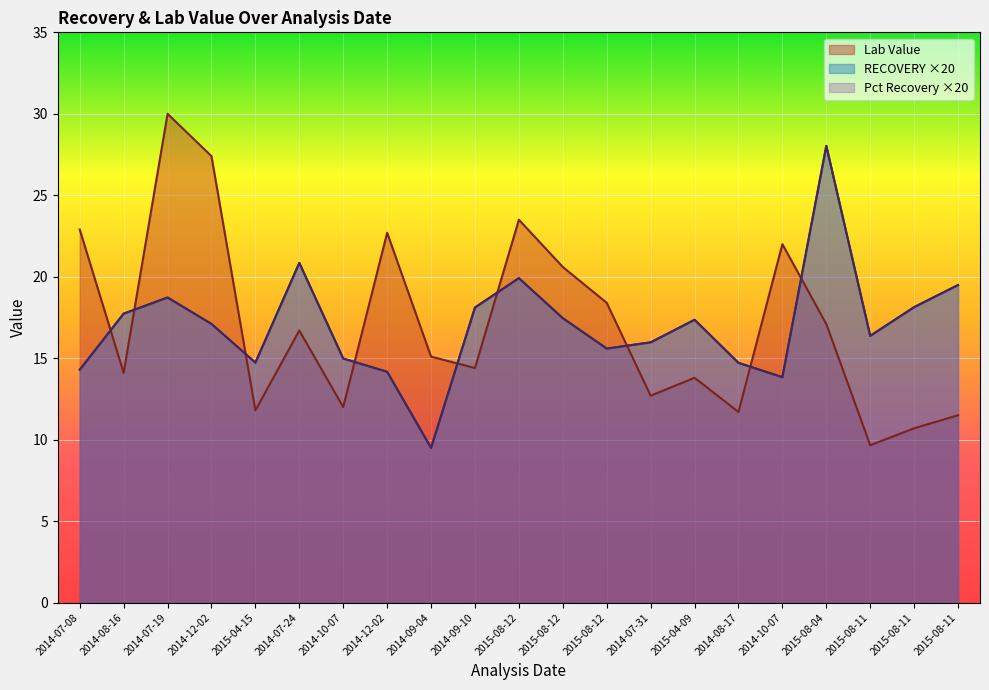

What is the average value of the Pct Recovery series?

17.0